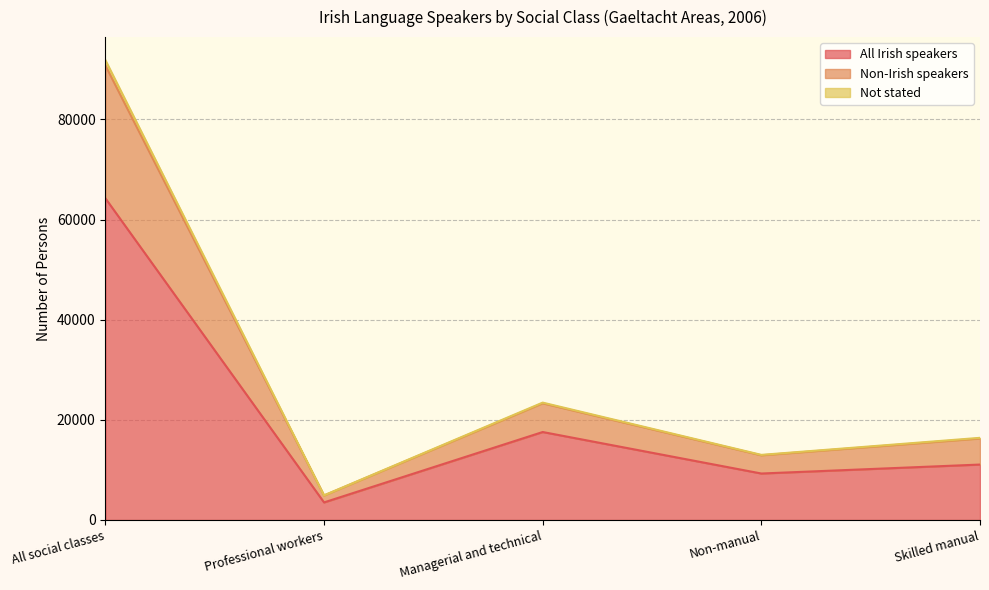

What position from the left is Managerial and technical?

3